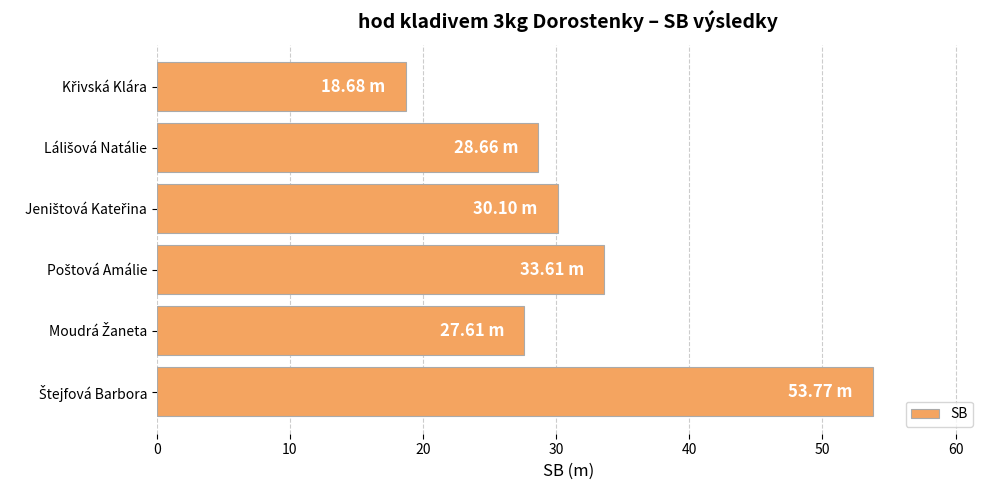

What is the difference between the maximum and minimum values?

35.1